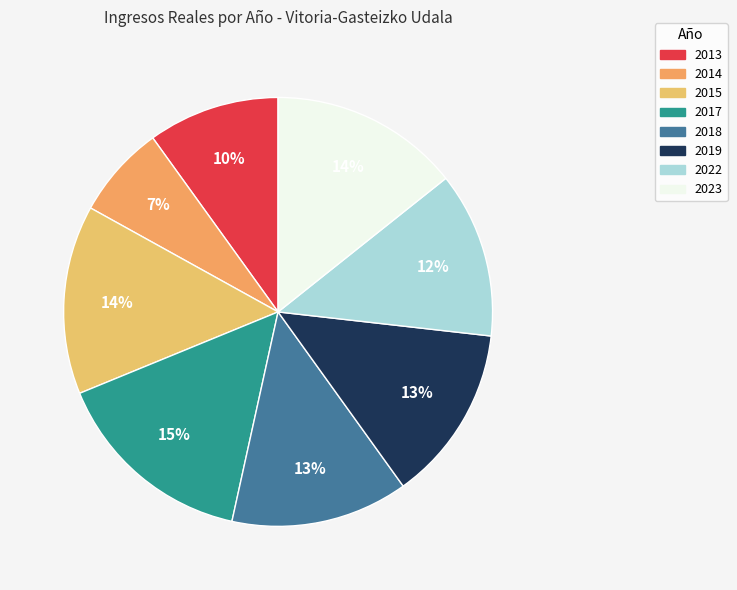

How many slices are in this pie chart?

8